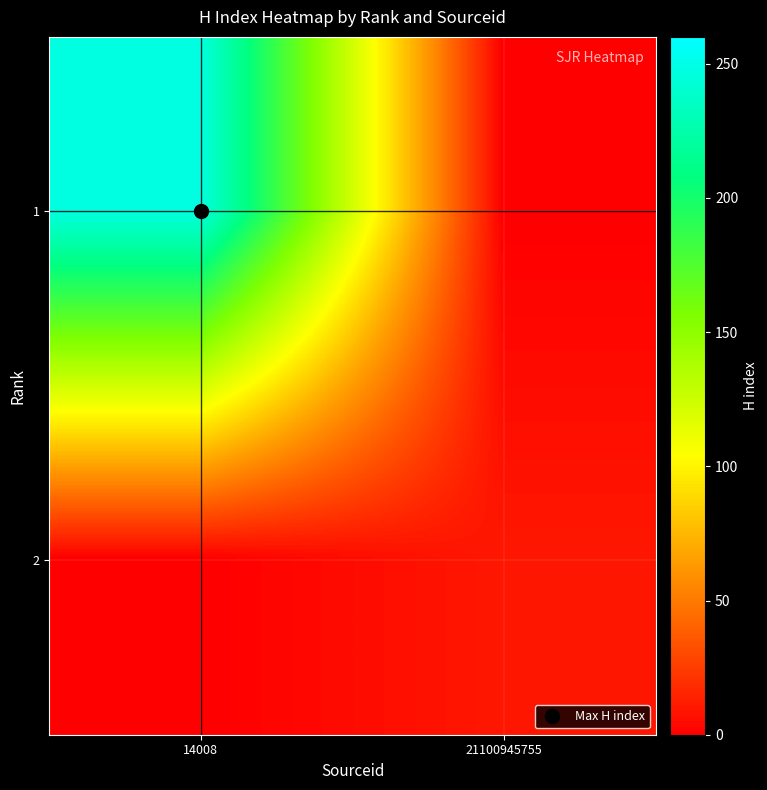

Which category has the lowest value across all series?

21100945755